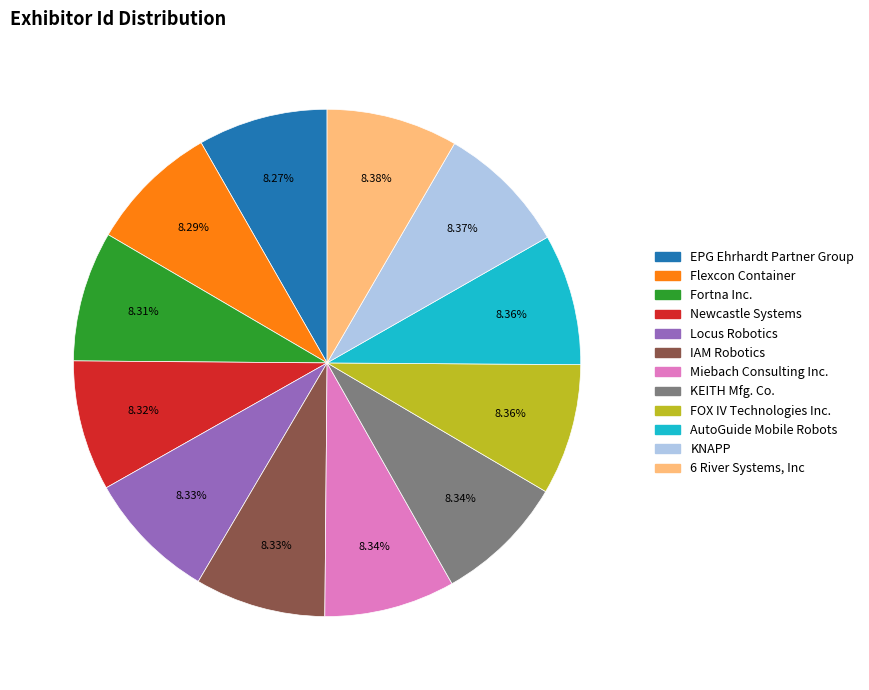

Is there any slice that represents more than half of the pie?

No